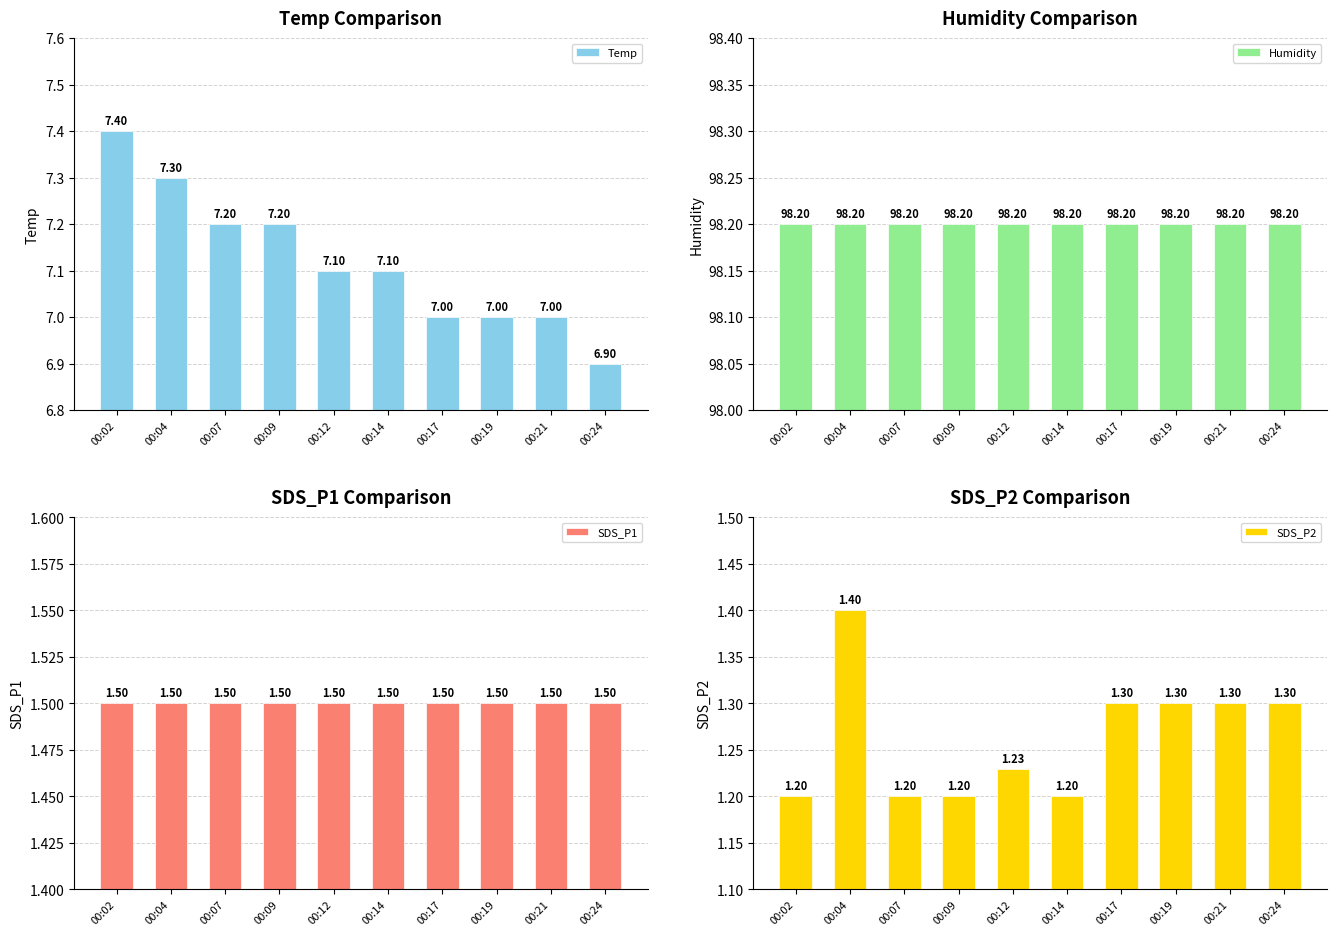

Between 00:02 and 00:07, which series saw the biggest shift?

Temp